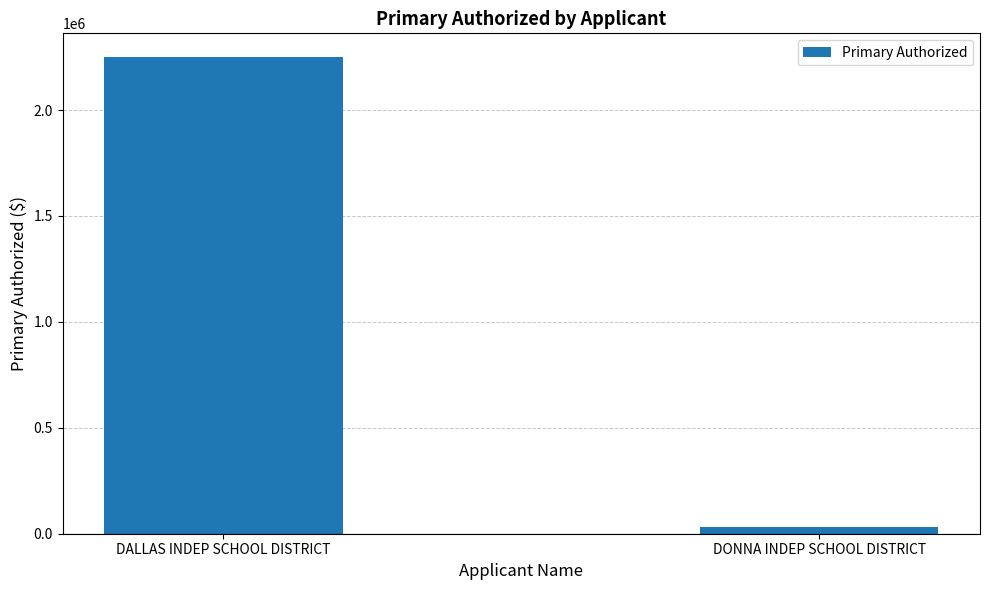

What is the greatest value displayed?

2249589.4